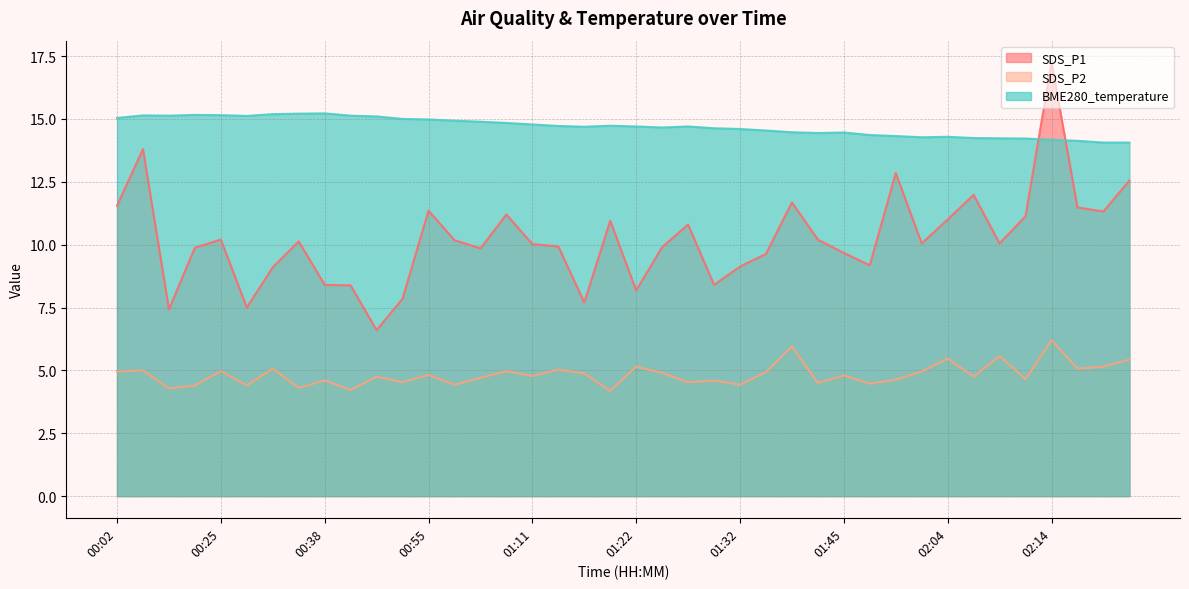

How many data points does each series have?

40